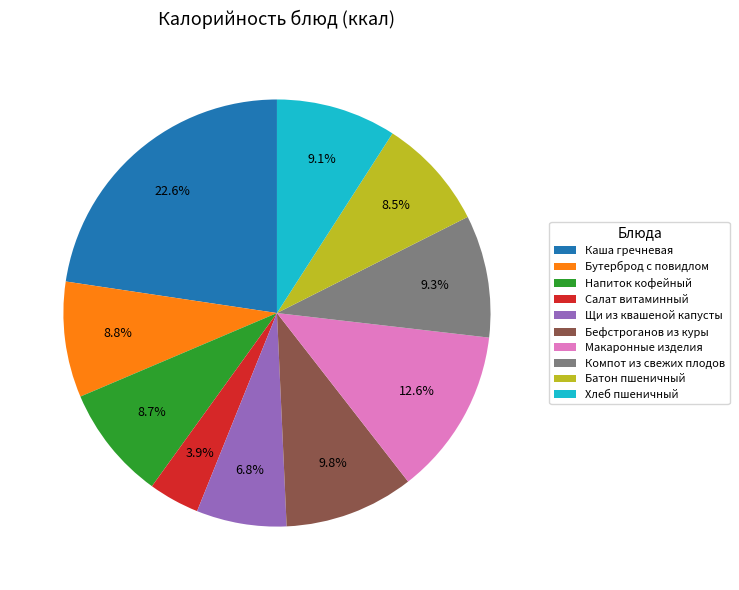

Which category has the biggest portion of the pie?

Каша гречневая